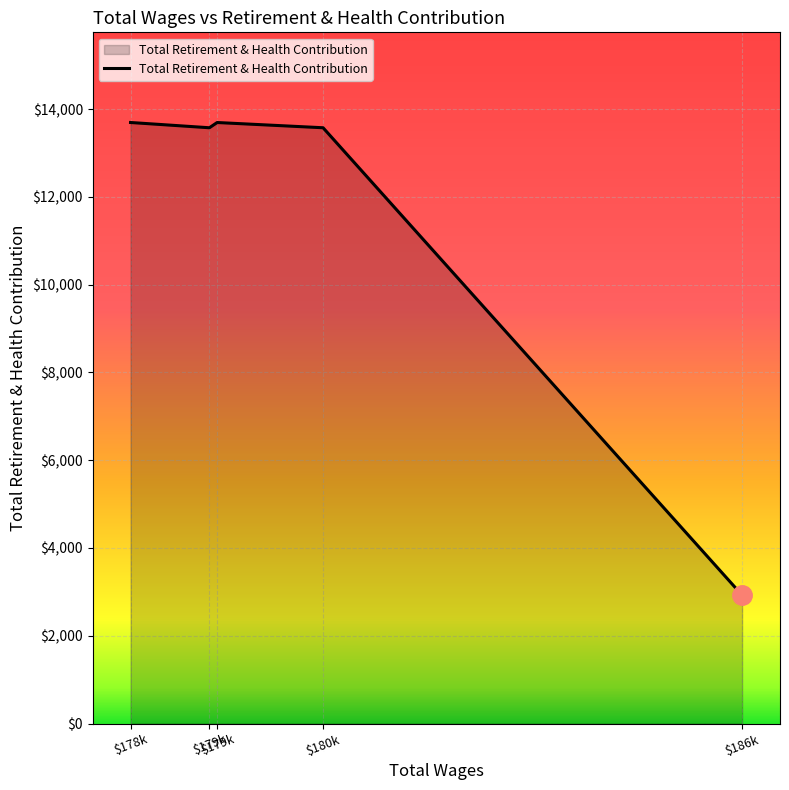

Which category has the highest value across all series?

$178k